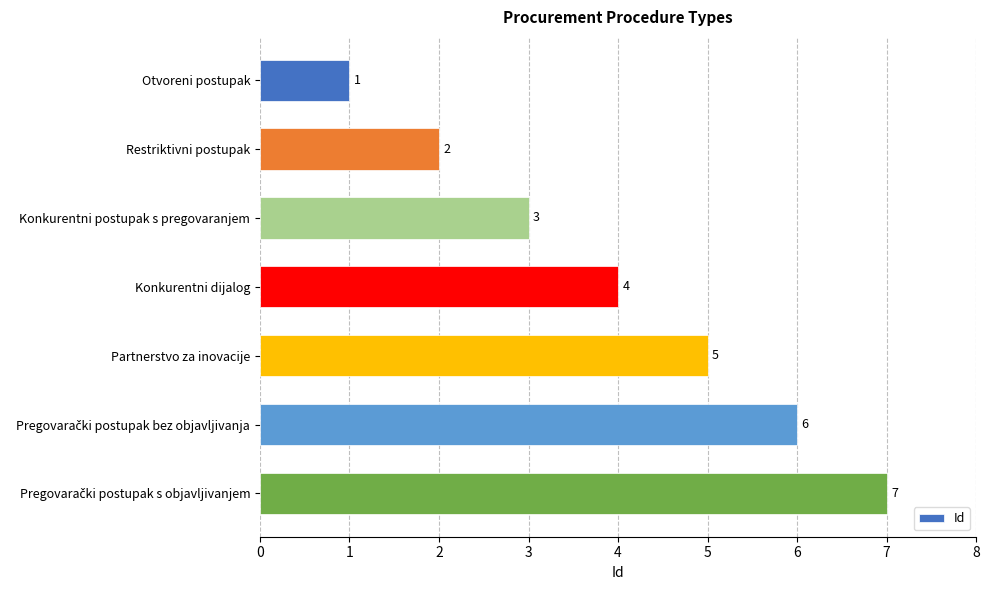

What position from the top is Konkurentni dijalog?

4